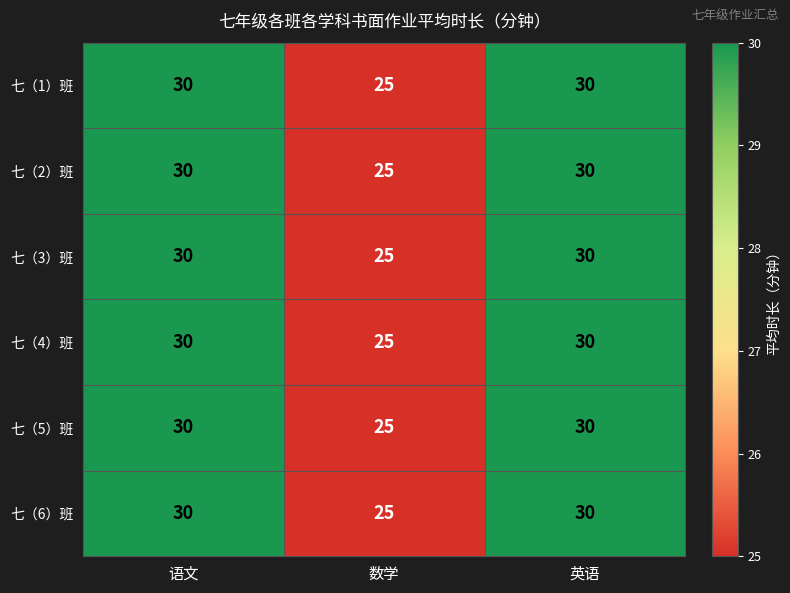

How many distinct data groups are displayed?

6